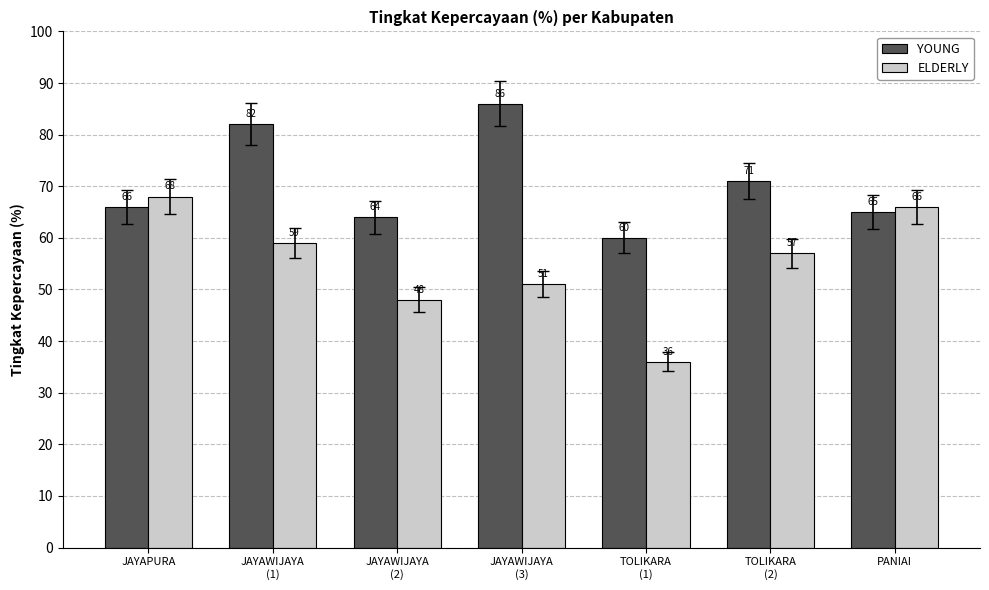

How many distinct data groups are displayed?

2